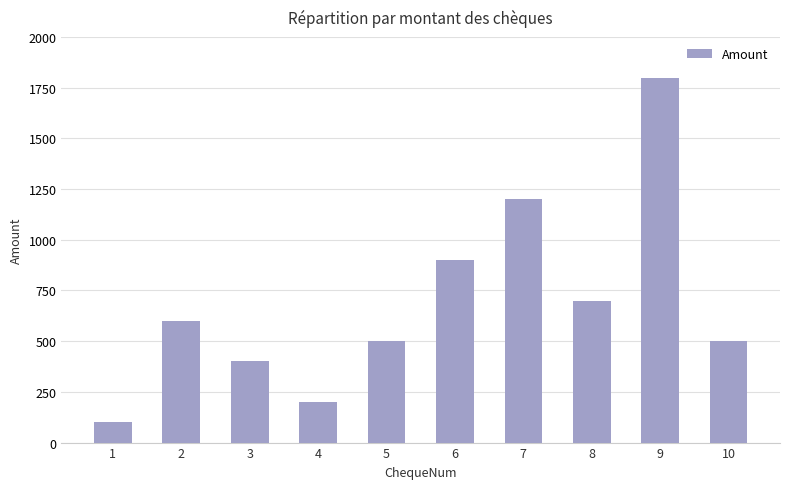

What is the change in value from 5 to 9?

+1300